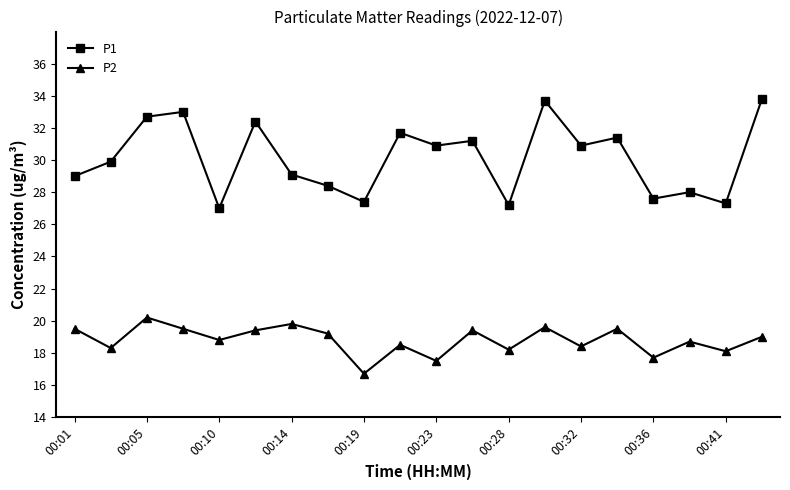

At how many categories does at least one series exceed 23?

20